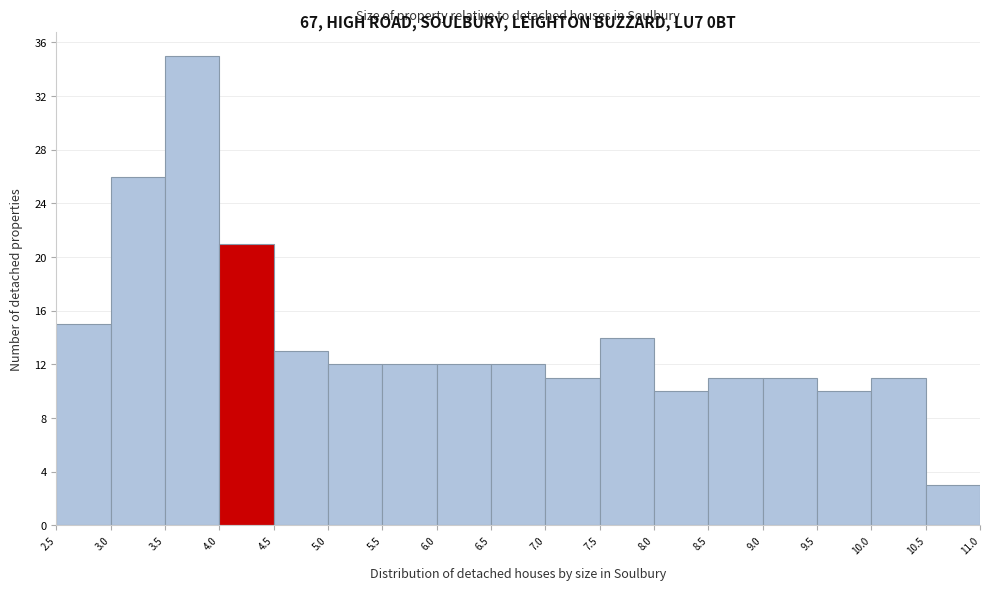

Which range on the x-axis has the tallest bar?

3.5 to 4.0